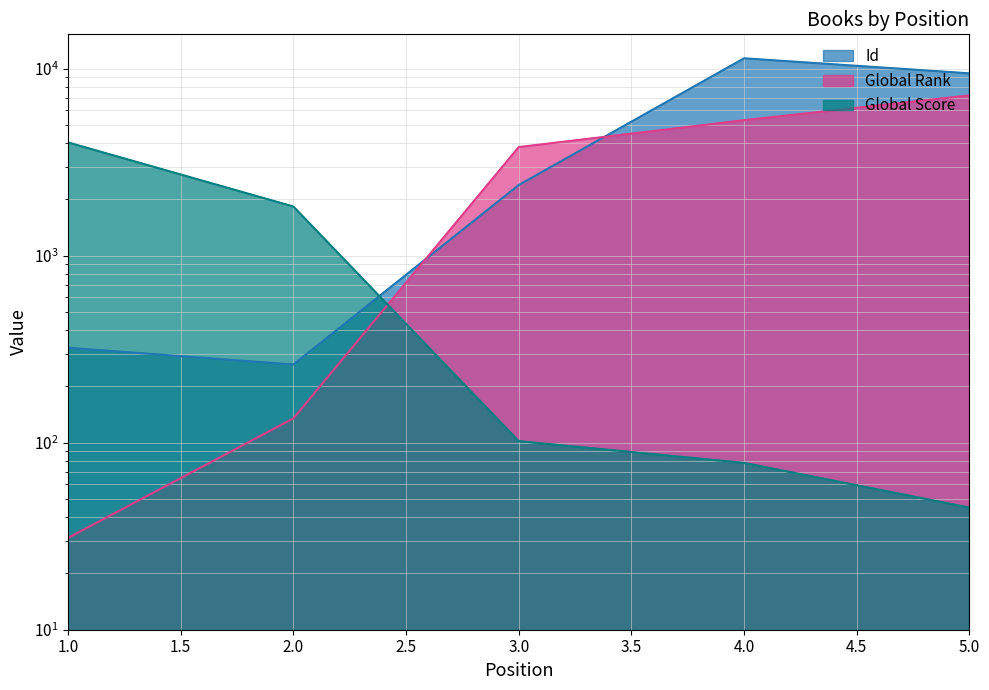

Reading left to right, transcribe all the data shown in this chart.

Id: 322	262	2389	11378	9455
Global Rank: 31	135	3813	5308	7204
Global Score: 4037	1834	102	78	45